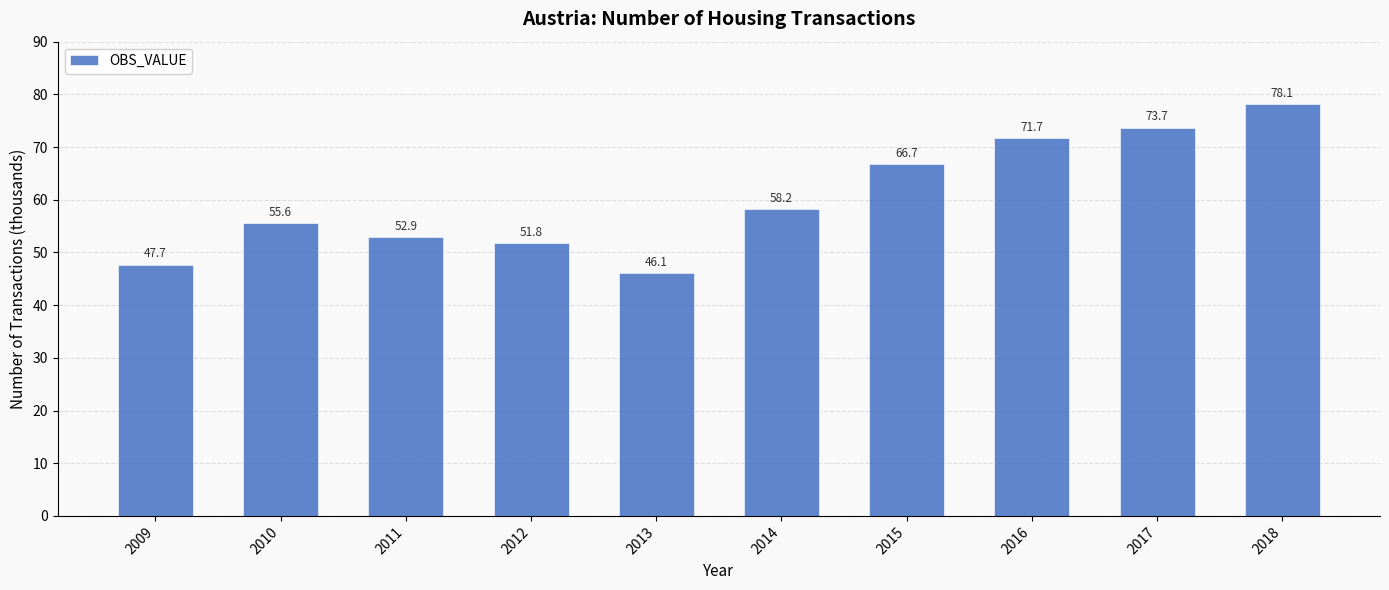

What is the sum of all values?

602.5